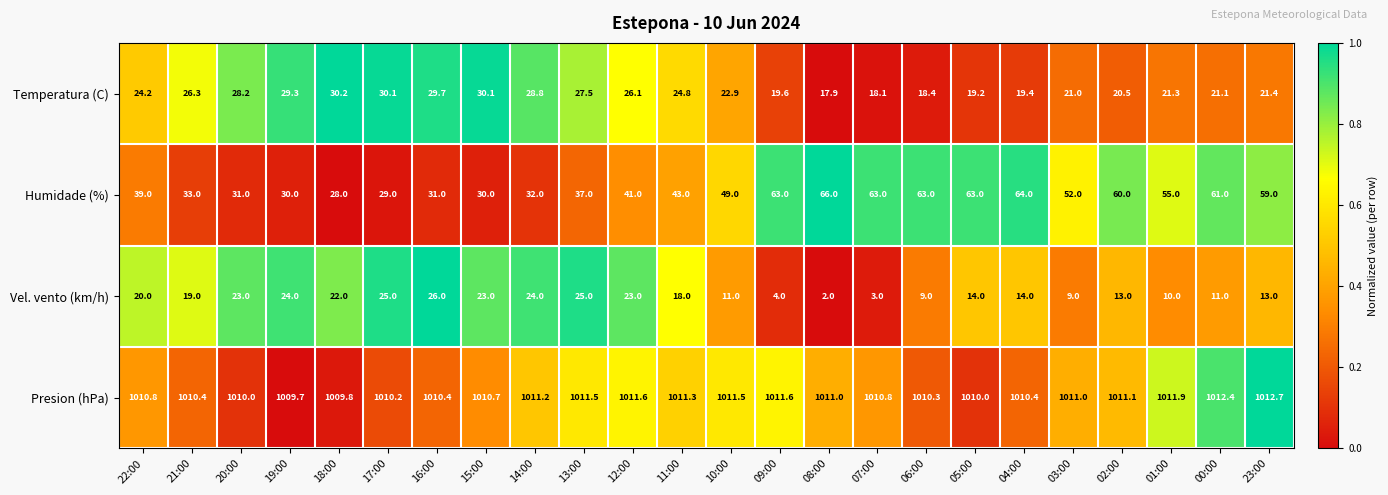

What is the difference between the maximum and minimum values in the Humidade (%) series?

38.0